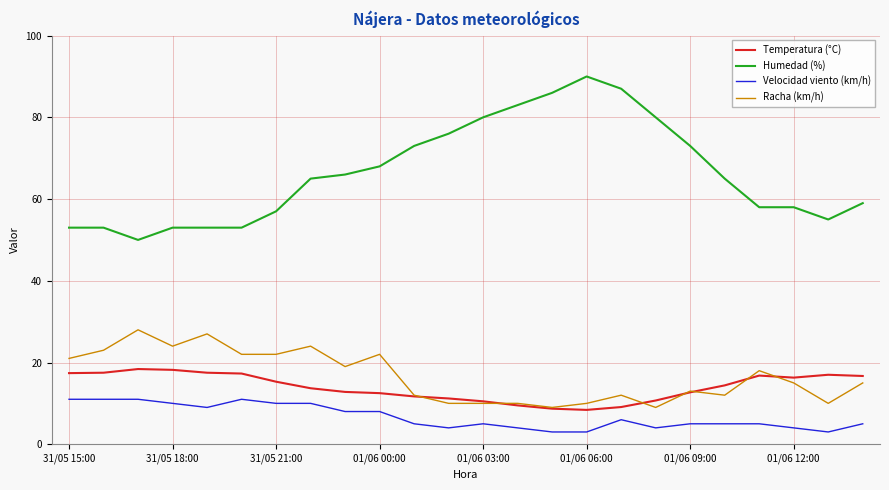

True or false: Velocidad viento (km/h) and Humedad (%) cross at least once.

False